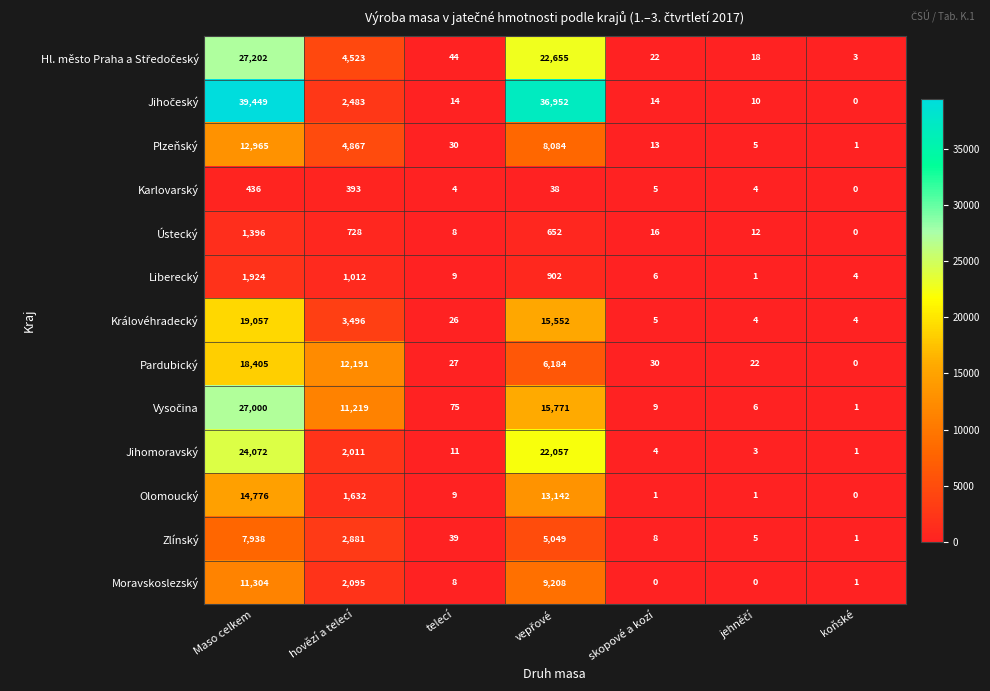

What is the highest value of the Olomoucký series?

14776